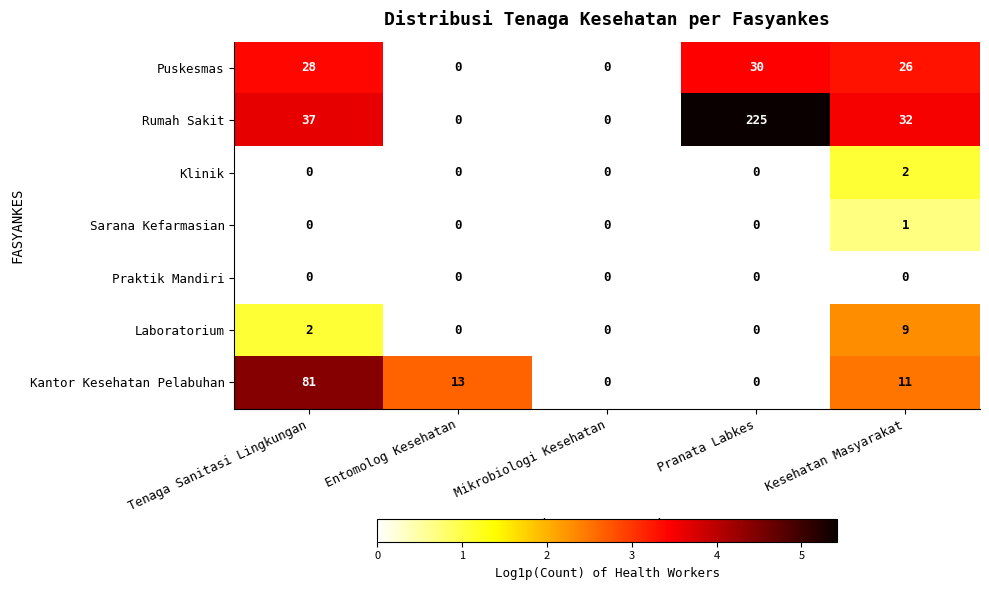

Which category has the highest value in the Laboratorium series?

Kesehatan Masyarakat